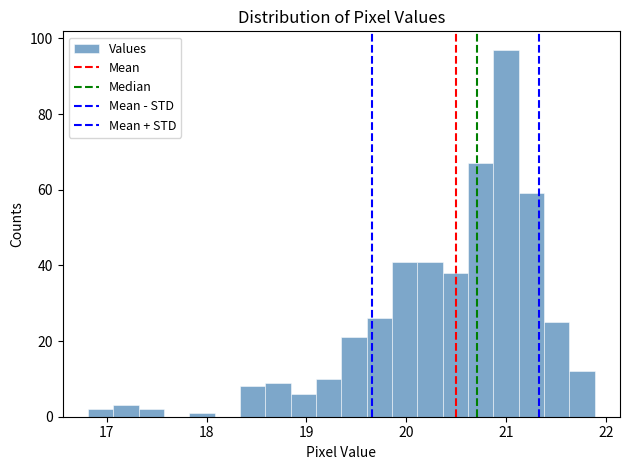

Around what value on the x-axis is the tallest bar? Give the approximate position of its centre, as read against the axis.

21.0